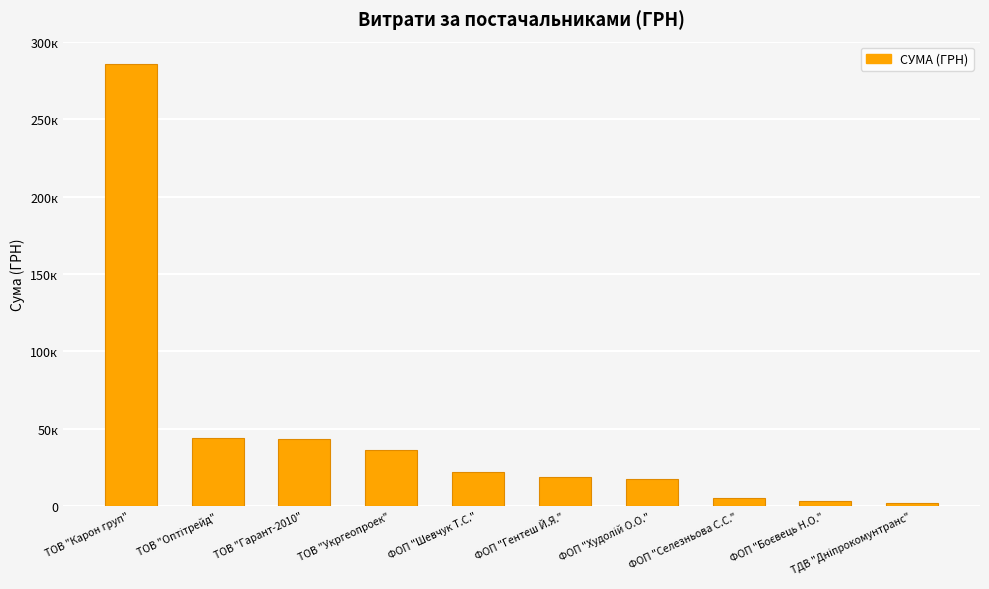

Reading left to right, transcribe all the data shown in this chart.

ТОВ "Карон груп"=286013.9	ТОВ "Оптітрейд"=44042.0	ТОВ "Гарант-2010"=43116.0	ТОВ "Укргеопроек"=35965.4	ФОП "Шевчук Т.С."=21581.0	ФОП "Гентеш Й.Я."=18549.0	ФОП "Худолій О.О."=17307.0	ФОП "Селезньова С.С."=5400.0	ФОП "Боєвець Н.О."=3360.0	ТДВ "Дніпрокомунтранс"=2122.6